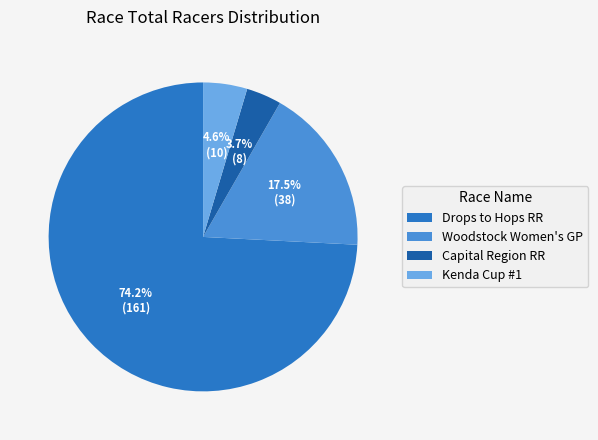

Combined, what portion of the pie is Woodstock Women's GP and Capital Region RR?

21.2%